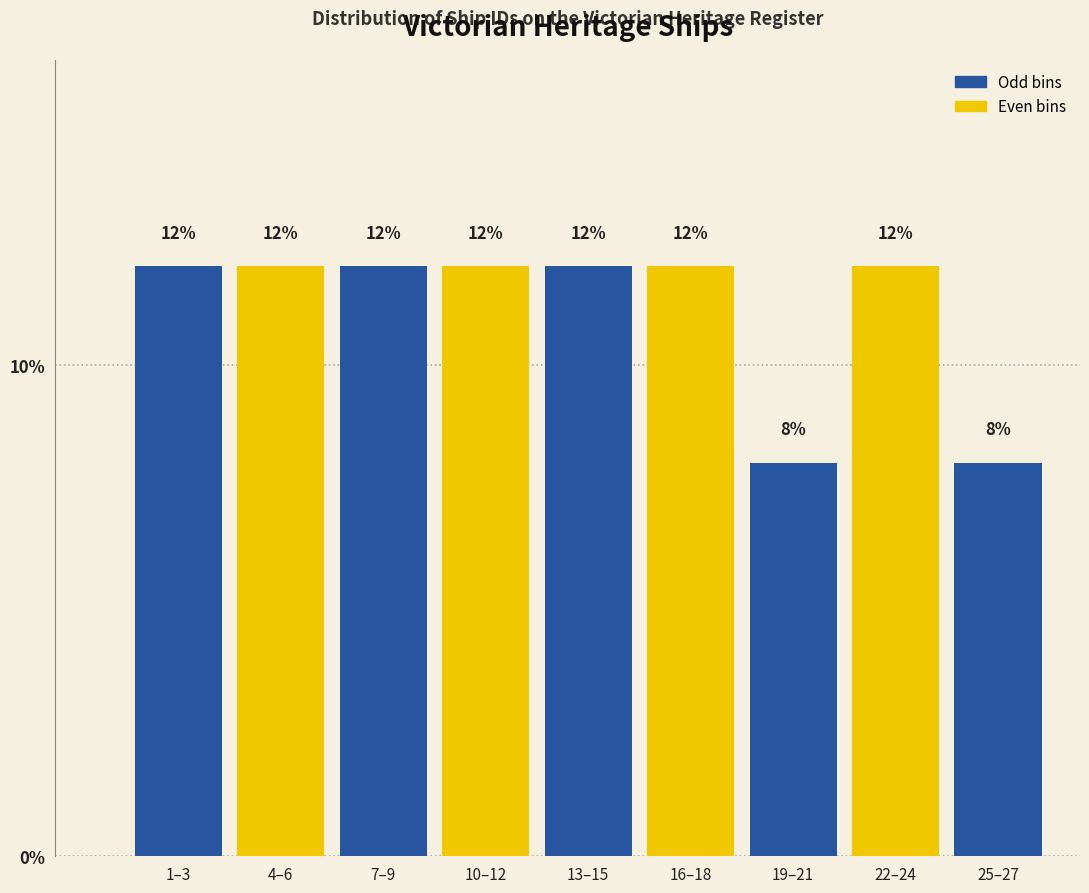

Reading left to right, what are all the values shown in this chart?

12	12	12	12	12	12	8	12	8